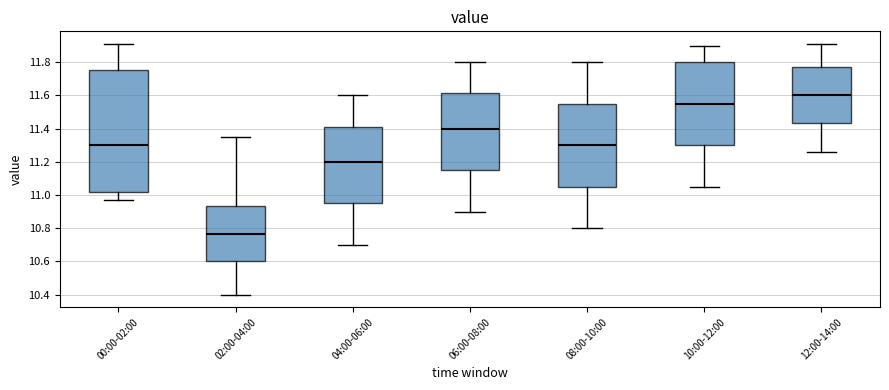

Which box is the tallest, from its lower edge to its upper edge?

00:00-02:00